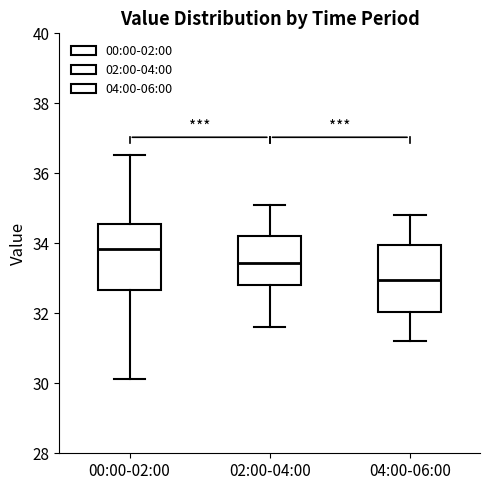

Which box has the lowest median line?

04:00-06:00